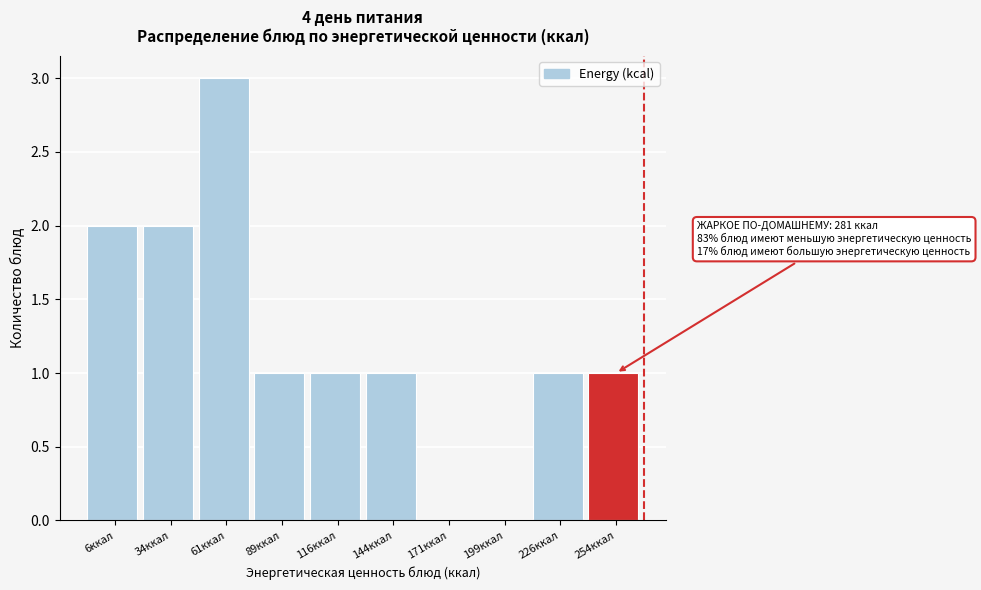

Reading left to right, extract all data points from this chart.

6ккал=2	34ккал=2	61ккал=3	89ккал=1	116ккал=1	144ккал=1	171ккал=0	199ккал=0	226ккал=1	254ккал=1